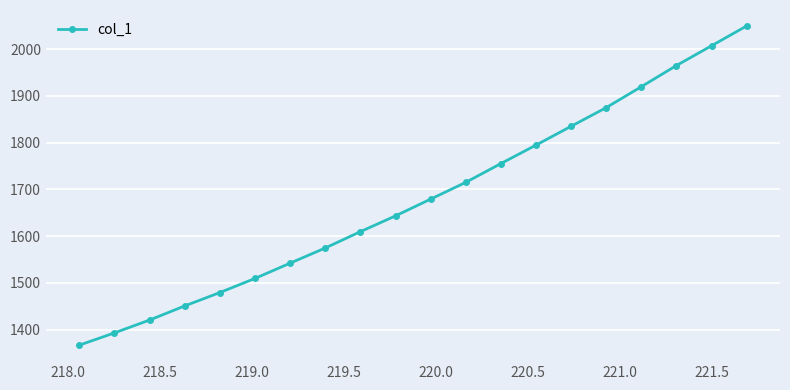

What is the value of the 1st point from the left?

1366.6